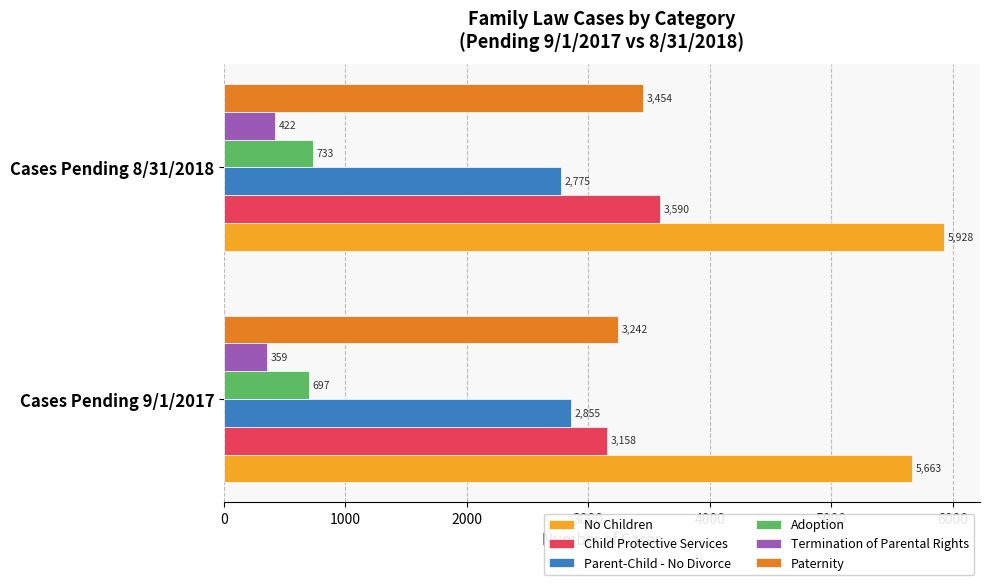

Read the Termination of Parental Rights value at Cases Pending 8/31/2018.

422